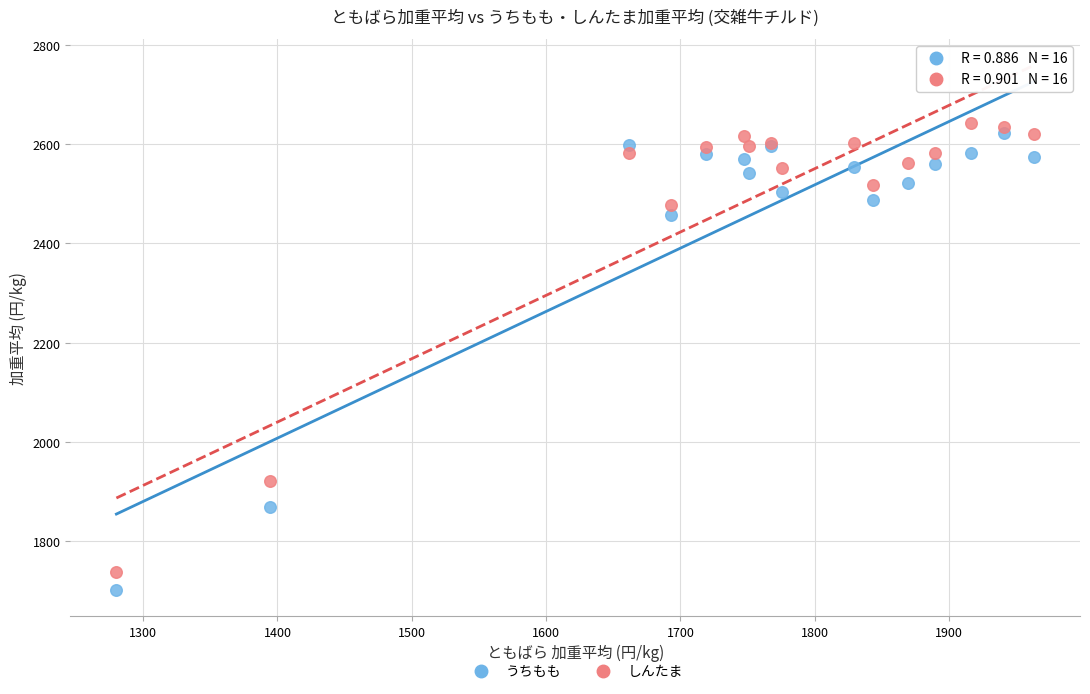

Which series reaches the maximum Y coordinate?

しんたま